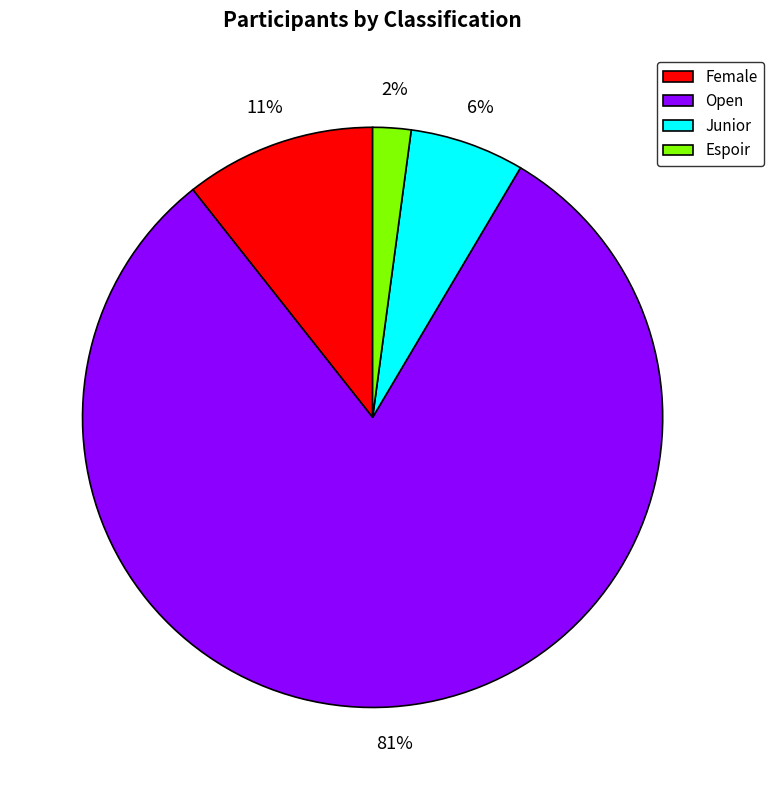

True or false: Open accounts for 88% of the total.

False